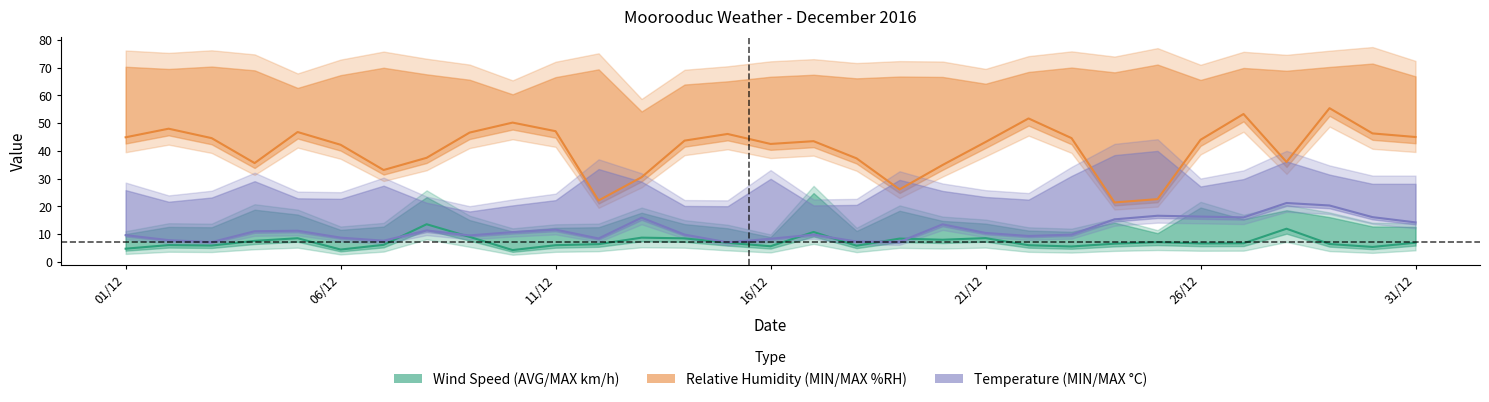

True or false: AVG Wind Speed has a value of 8.5 at 05/12.

True